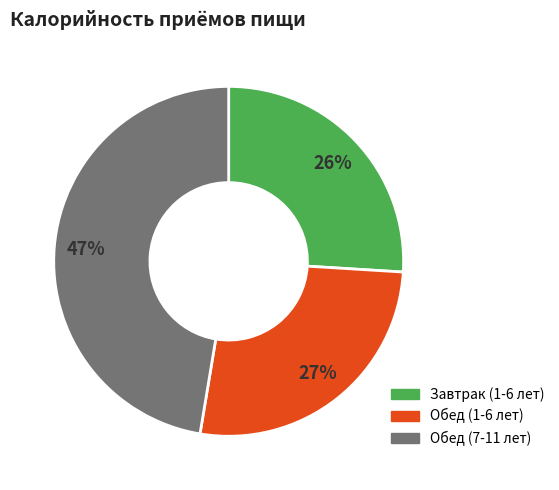

Which category has the biggest portion of the pie?

Обед (7-11 лет)